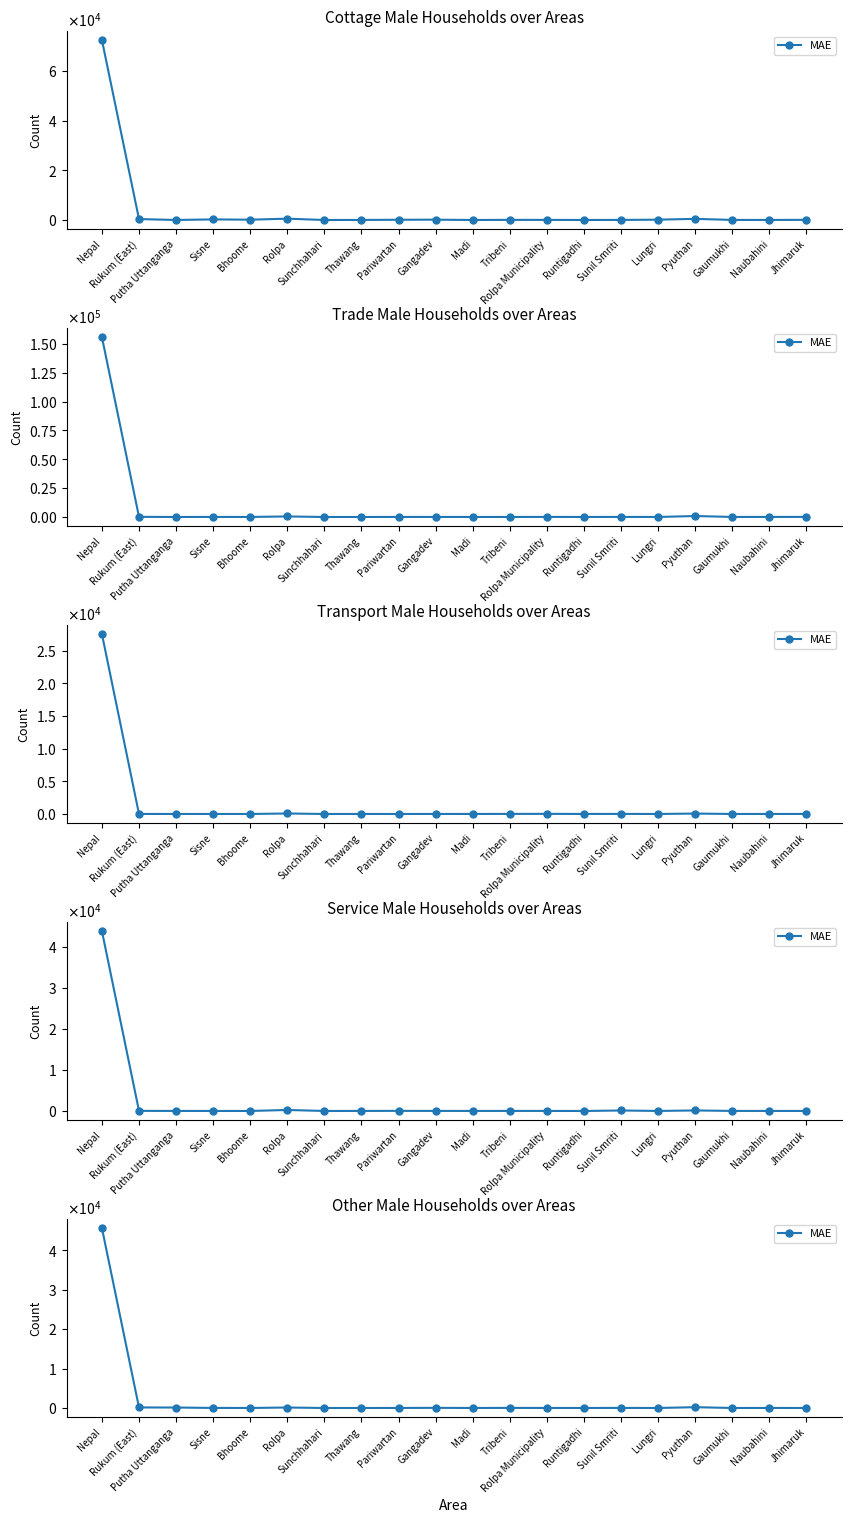

Reading left to right, list all the values displayed in this chart.

Nepal=45635	Rukum (East)=141	Putha Uttanganga=117	Sisne=18	Bhoome=6	Rolpa=123	Sunchhahari=1	Thawang=1	Pariwartan=11	Gangadev=42	Madi=3	Tribeni=28	Rolpa Municipality=7	Runtigadhi=6	Sunil Smriti=21	Lungri=3	Pyuthan=203	Gaumukhi=5	Naubahini=7	Jhimaruk=4